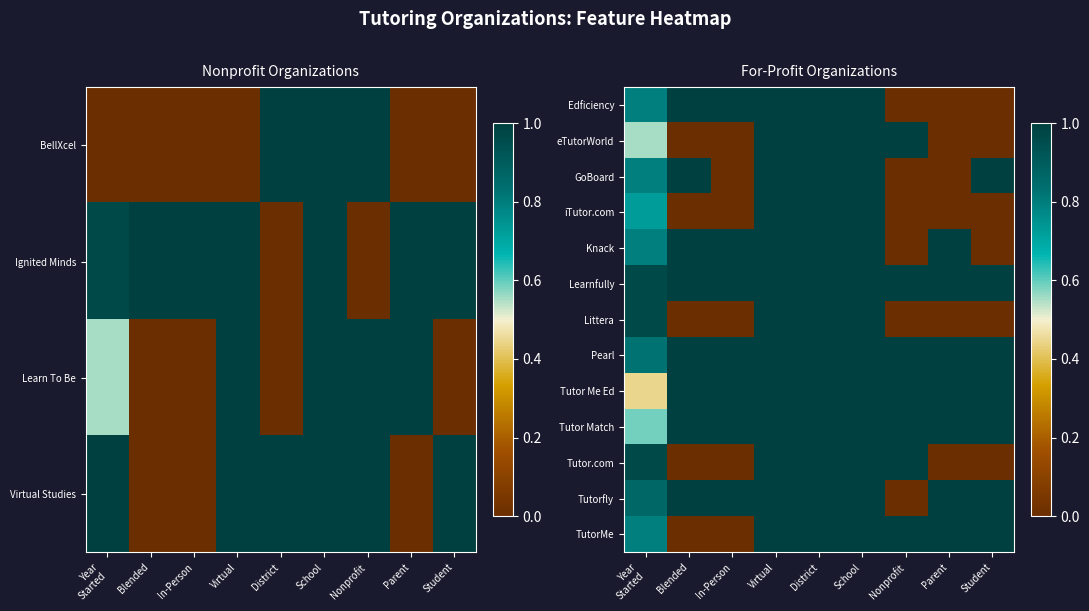

At how many categories does at least one series exceed 0?

9